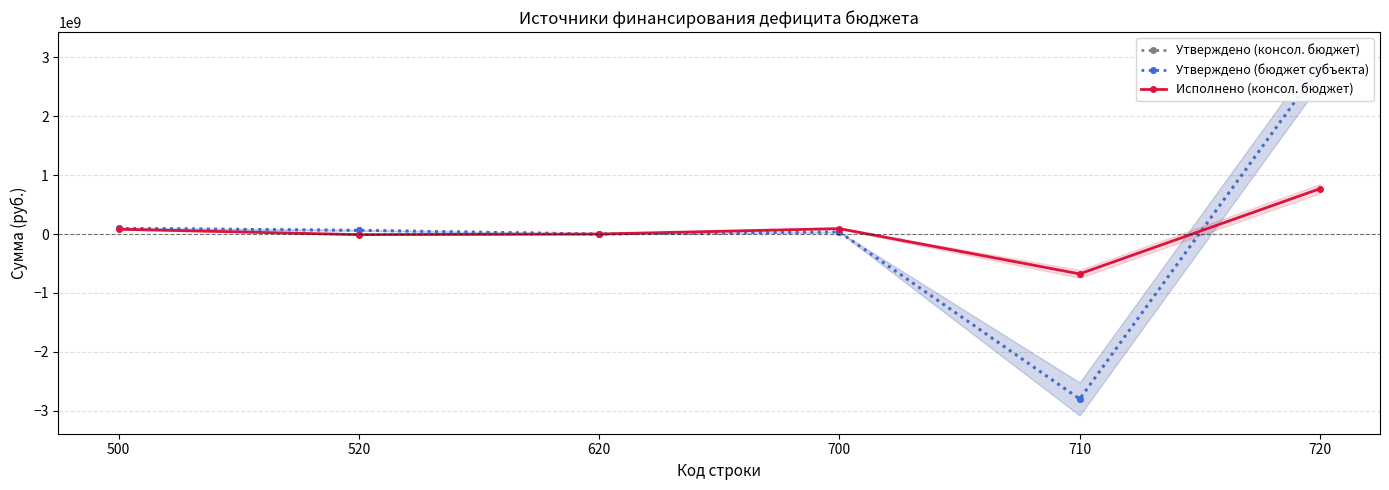

What is the difference between the Утверждено (консол. бюджет) values at 700 and 500?

62676815.3